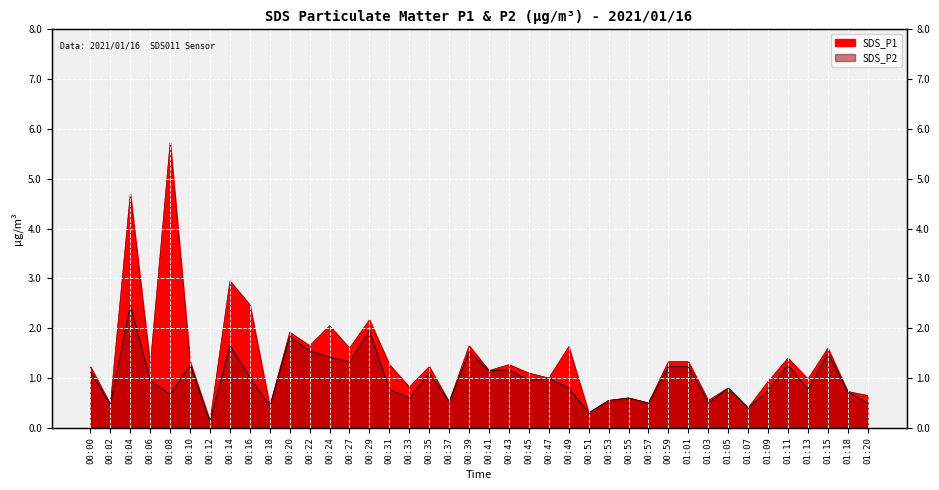

What is the label of the 3rd point from the left?

00:04